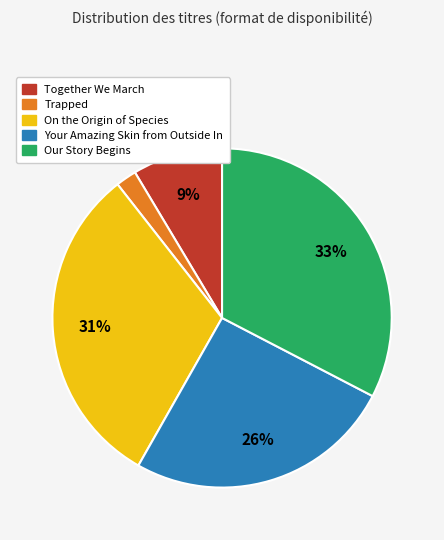

Combined, do Your Amazing Skin from Outside In and Our Story Begins account for over 50%?

Yes